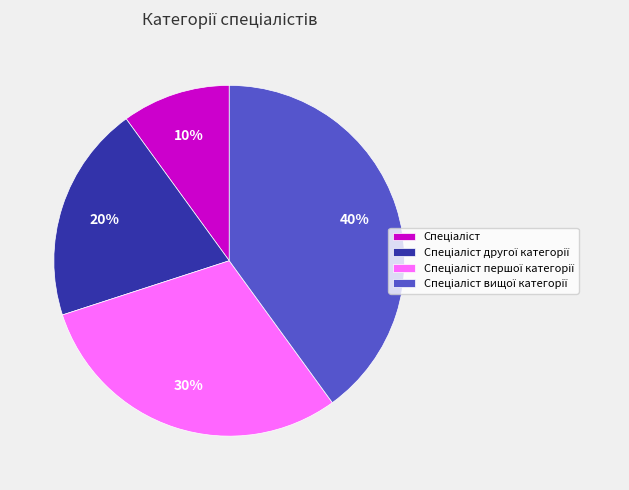

To the nearest percent, what is the average slice percentage?

25%